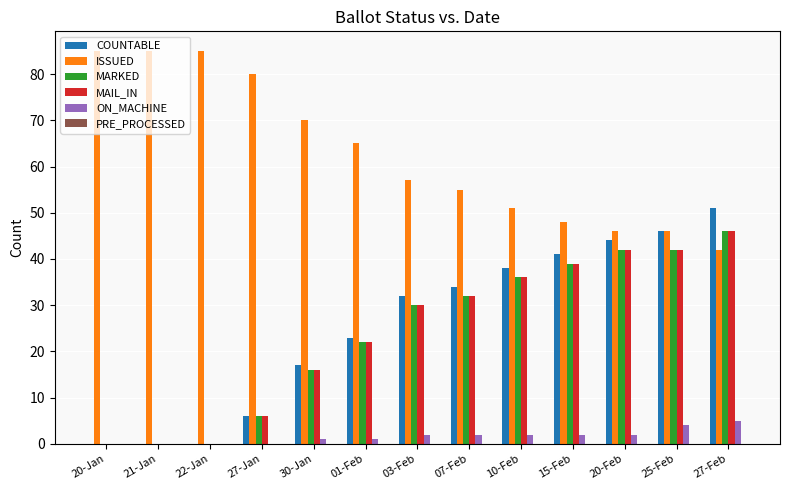

At which category is the sum across all series the highest?

27-Feb